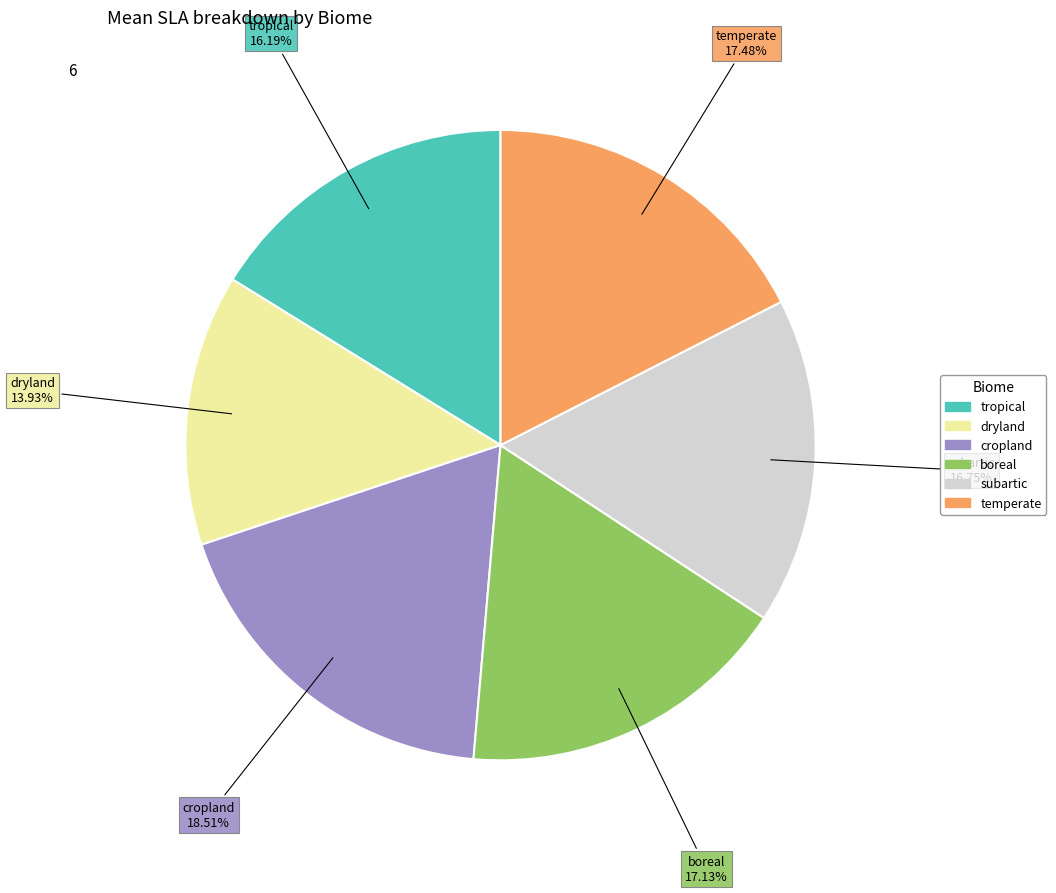

Does boreal account for over 50% of the chart?

No